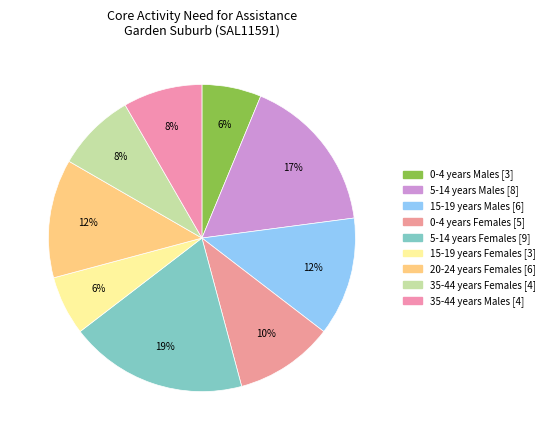

Count the number of slices in the pie.

9